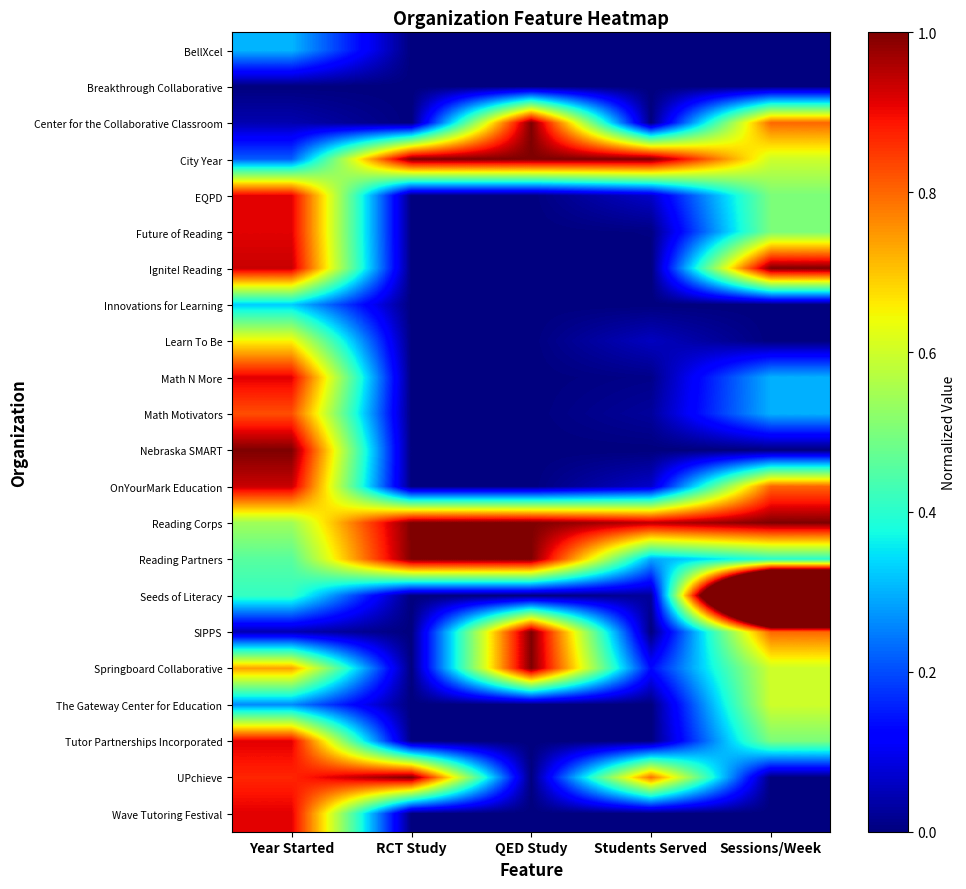

Reading left to right, transcribe all the data shown in this chart.

BellXcel: Year Started=0.3	RCT Study=0.0	QED Study=0.0	Students Served=0.0	Sessions/Week=0.0
Breakthrough Collaborative: Year Started=0.0	RCT Study=0.0	QED Study=0.0	Students Served=0.0	Sessions/Week=0.0
Center for the Collaborative Classroom: Year Started=0.0	RCT Study=0.0	QED Study=1.0	Students Served=0.0	Sessions/Week=0.8
City Year: Year Started=0.2	RCT Study=1.0	QED Study=1.0	Students Served=1.0	Sessions/Week=0.6
EQPD: Year Started=0.9	RCT Study=0.0	QED Study=0.0	Students Served=0.1	Sessions/Week=0.5
Future of Reading: Year Started=0.9	RCT Study=0.0	QED Study=0.0	Students Served=0.0	Sessions/Week=0.5
Ignite! Reading: Year Started=0.9	RCT Study=0.0	QED Study=0.0	Students Served=0.0	Sessions/Week=1.0
Innovations for Learning: Year Started=0.3	RCT Study=0.0	QED Study=0.0	Students Served=0.0	Sessions/Week=0.0
Learn To Be: Year Started=0.7	RCT Study=0.0	QED Study=0.0	Students Served=0.1	Sessions/Week=0.0
Math N More: Year Started=0.9	RCT Study=0.0	QED Study=0.0	Students Served=0.0	Sessions/Week=0.3
Math Motivators: Year Started=0.8	RCT Study=0.0	QED Study=0.0	Students Served=0.0	Sessions/Week=0.3
Nebraska SMART: Year Started=1.0	RCT Study=0.0	QED Study=0.0	Students Served=0.0	Sessions/Week=0.0
OnYourMark Education: Year Started=0.9	RCT Study=0.0	QED Study=0.0	Students Served=0.1	Sessions/Week=0.8
Reading Corps: Year Started=0.5	RCT Study=1.0	QED Study=1.0	Students Served=0.9	Sessions/Week=1.0
Reading Partners: Year Started=0.5	RCT Study=1.0	QED Study=1.0	Students Served=0.3	Sessions/Week=0.4
Seeds of Literacy: Year Started=0.4	RCT Study=0.0	QED Study=0.0	Students Served=0.0	Sessions/Week=2.4
SIPPS: Year Started=0.0	RCT Study=0.0	QED Study=1.0	Students Served=0.0	Sessions/Week=0.8
Springboard Collaborative: Year Started=0.7	RCT Study=0.0	QED Study=1.0	Students Served=0.1	Sessions/Week=0.6
The Gateway Center for Education: Year Started=0.3	RCT Study=0.0	QED Study=0.0	Students Served=0.0	Sessions/Week=0.6
Tutor Partnerships Incorporated: Year Started=0.9	RCT Study=0.0	QED Study=0.0	Students Served=0.0	Sessions/Week=0.5
UPchieve: Year Started=0.9	RCT Study=1.0	QED Study=0.0	Students Served=0.8	Sessions/Week=0.0
Wave Tutoring Festival: Year Started=0.9	RCT Study=0.0	QED Study=0.0	Students Served=0.0	Sessions/Week=0.0